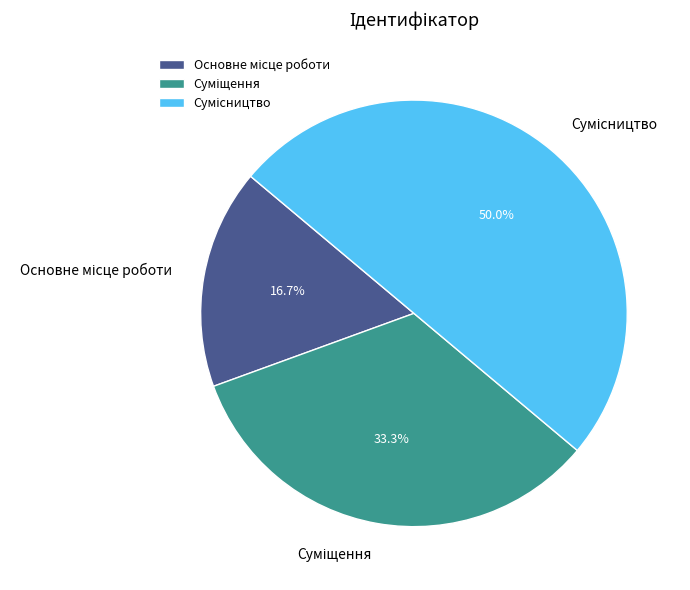

What is the ratio of the value at Суміщення to the value at Основне місце роботи?

2.0